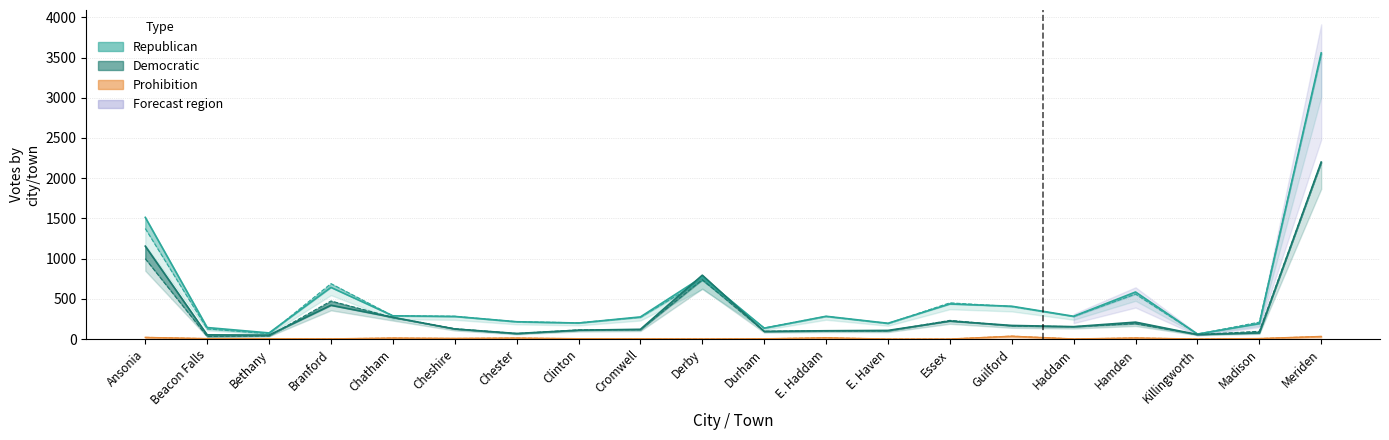

What is the sum of all Prohibition (Banks) values?

177